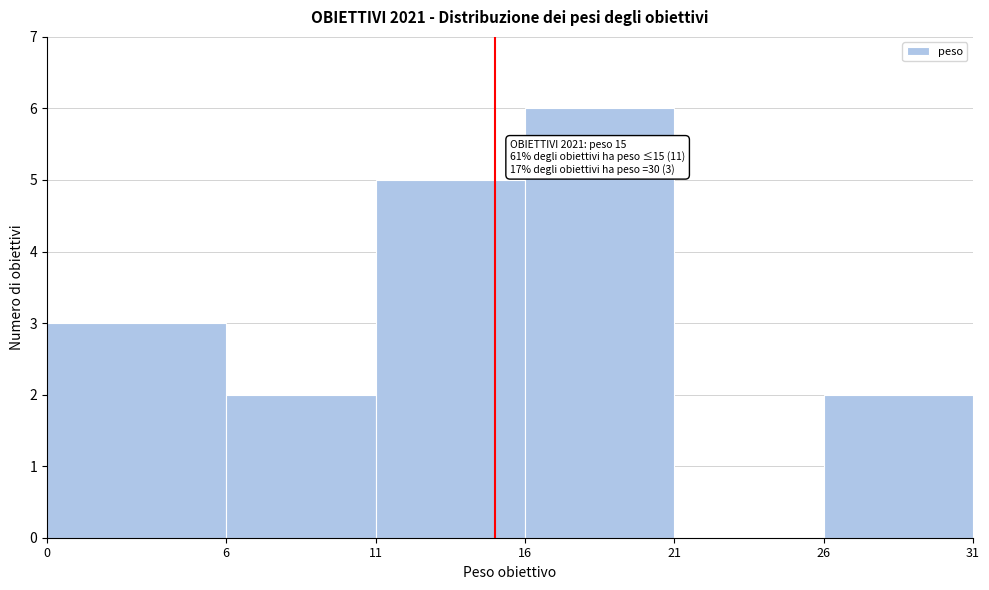

Over which range of the x-axis is the bar tallest?

16 to 21